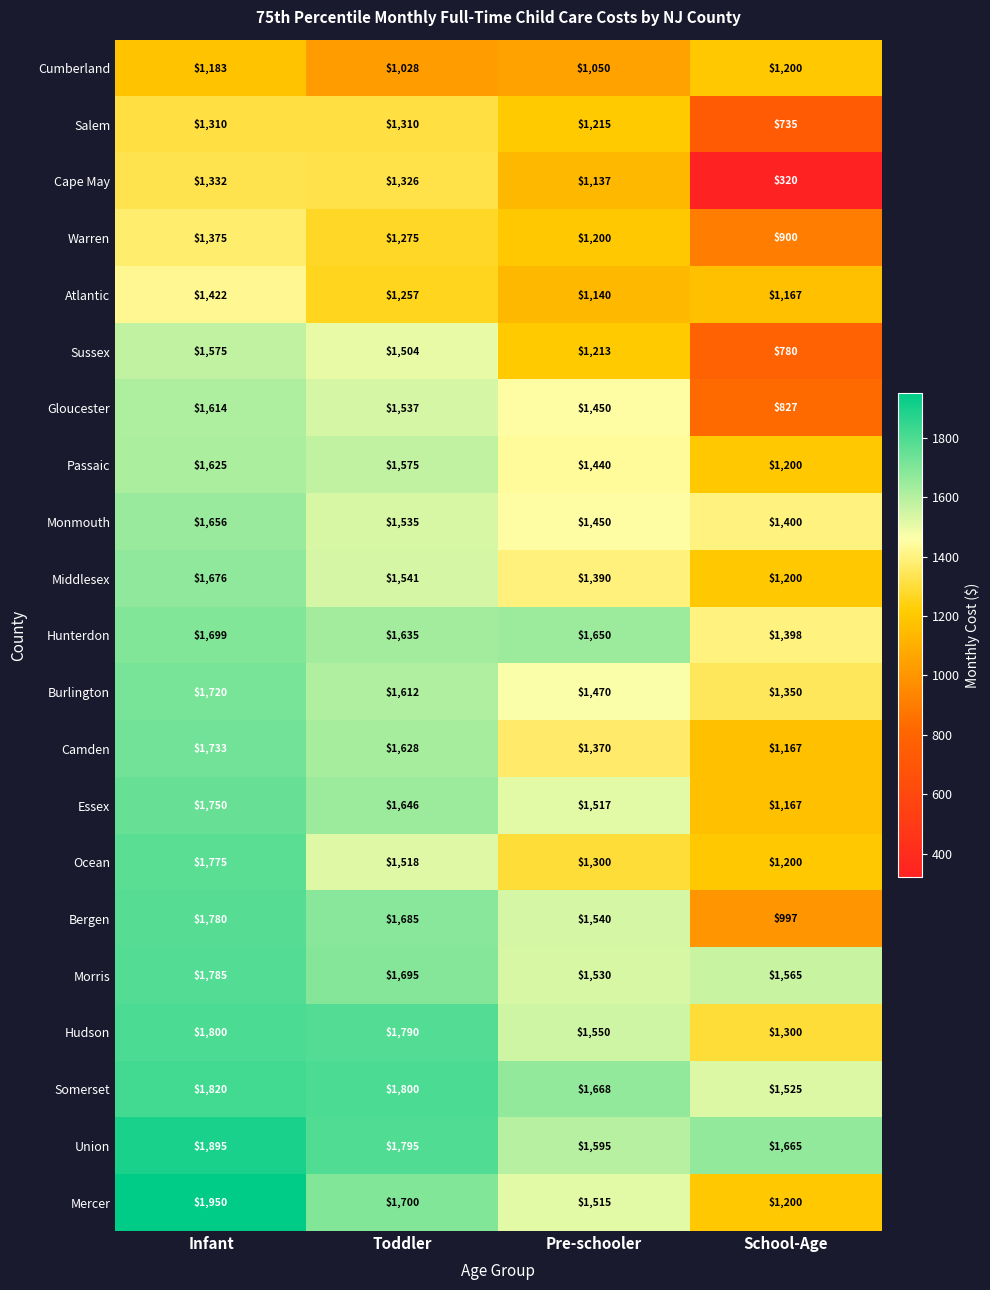

At which category is the sum across all series the highest?

Infant